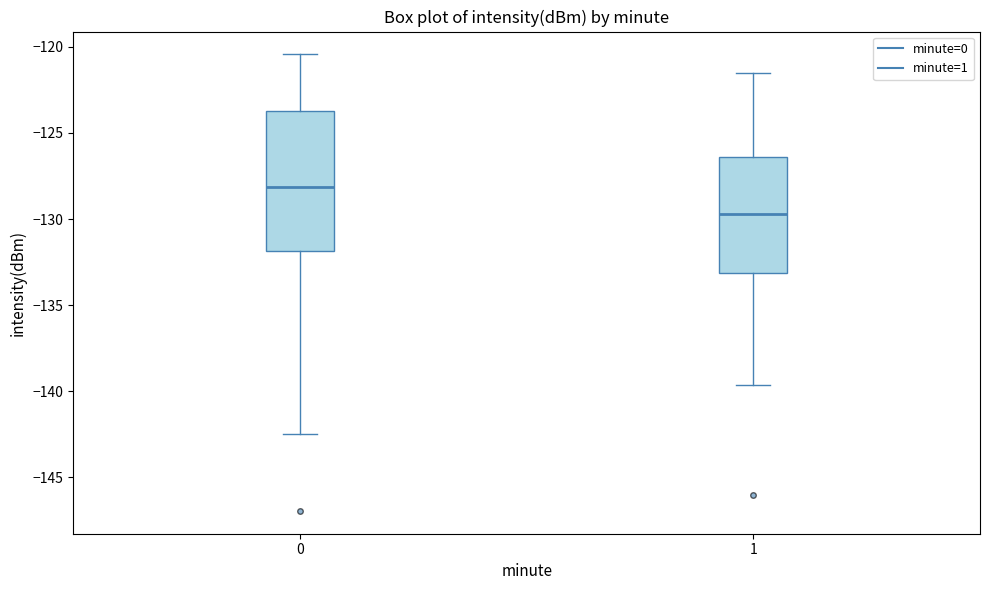

Where does the median line of the box at x = 0 sit on the y-axis? The values are not printed on the chart, so give them approximately, as read against the axis.

-128.0